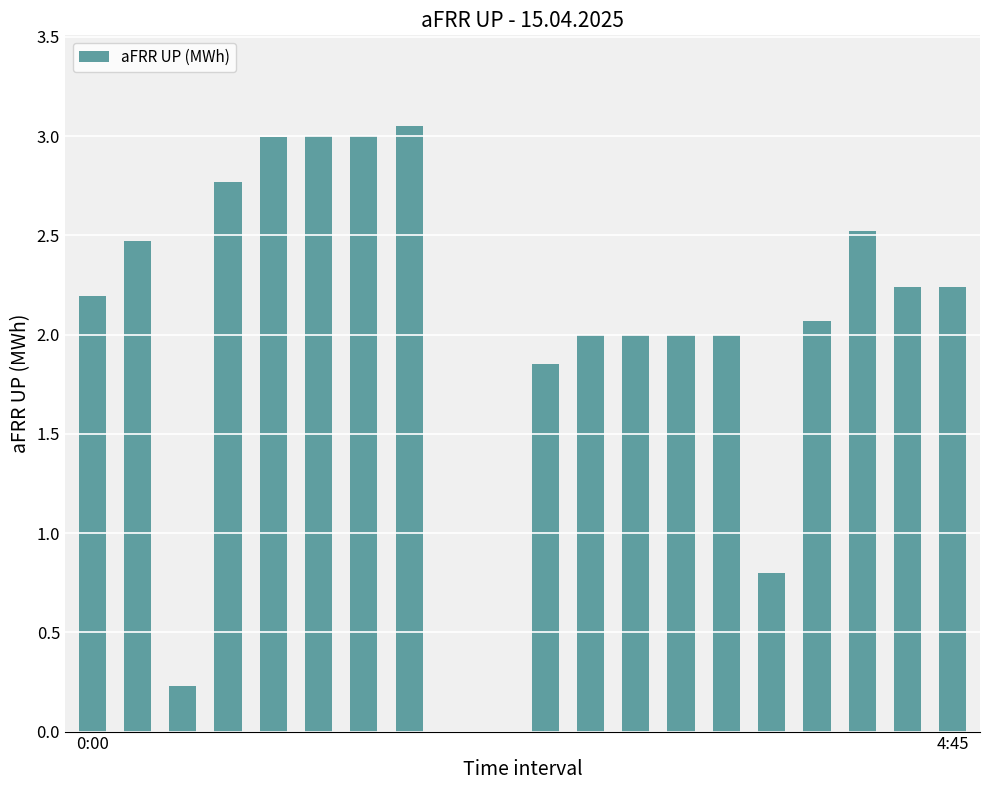

What is the sum of all values?

39.4